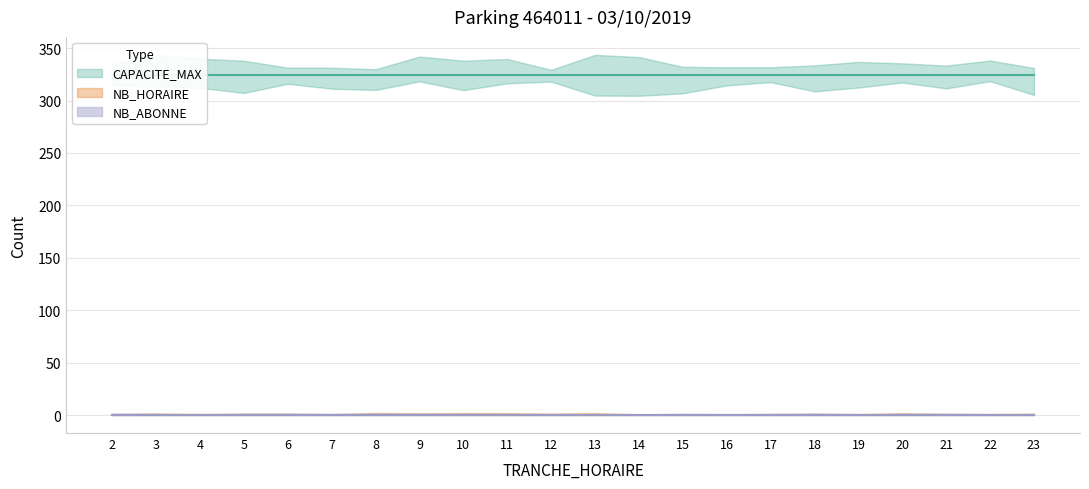

Which category has the lowest value across all series?

2